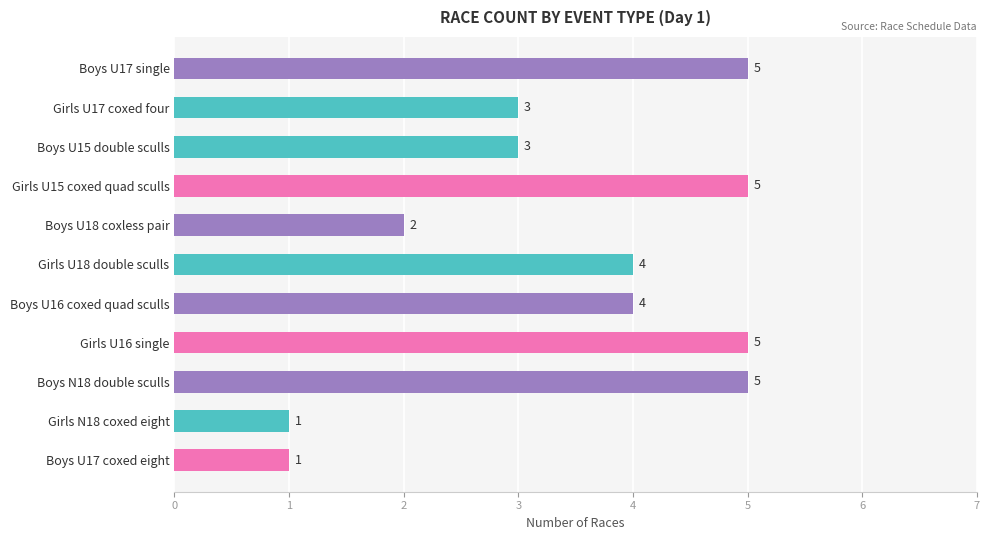

What position from the bottom is Boys U18 coxless pair?

7